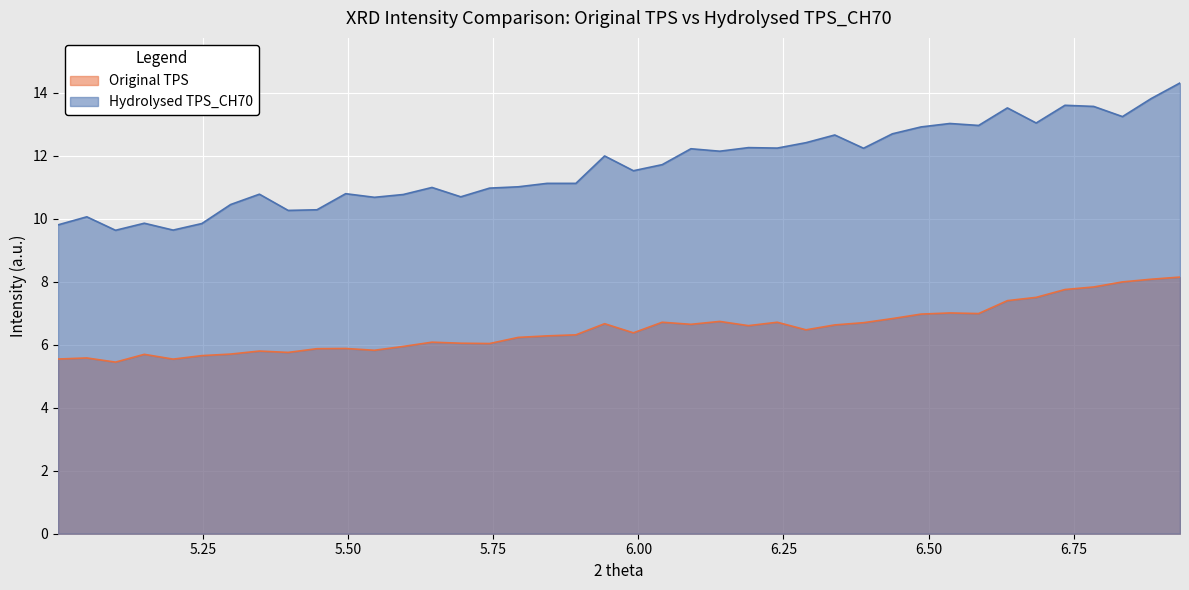

Count the number of data series in this chart.

2